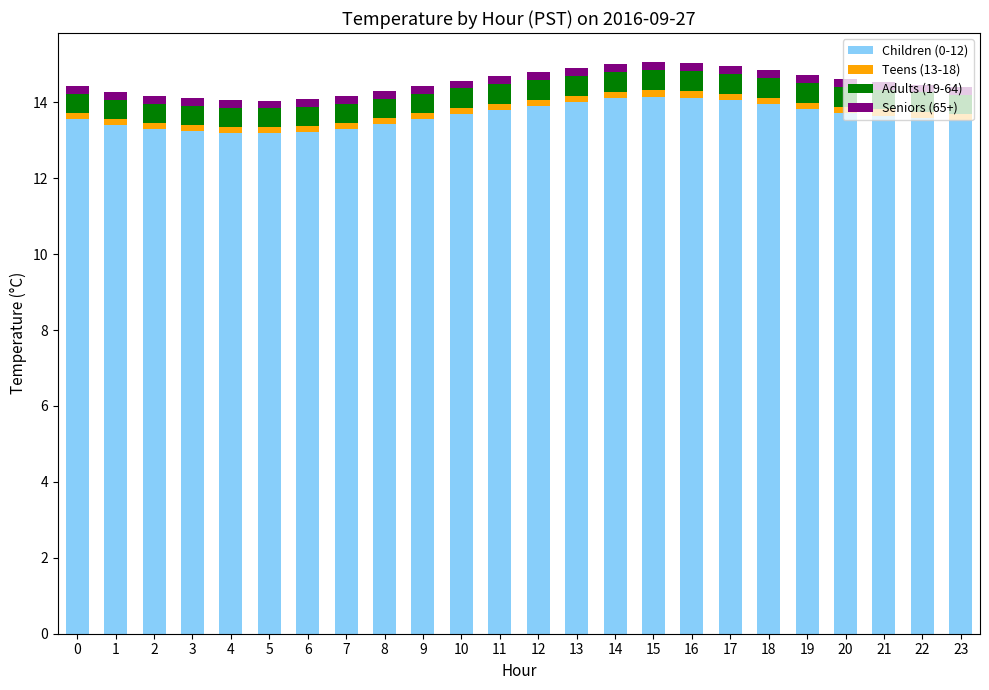

The Children (0-12) series shows 4.9 at 6. True or false?

False